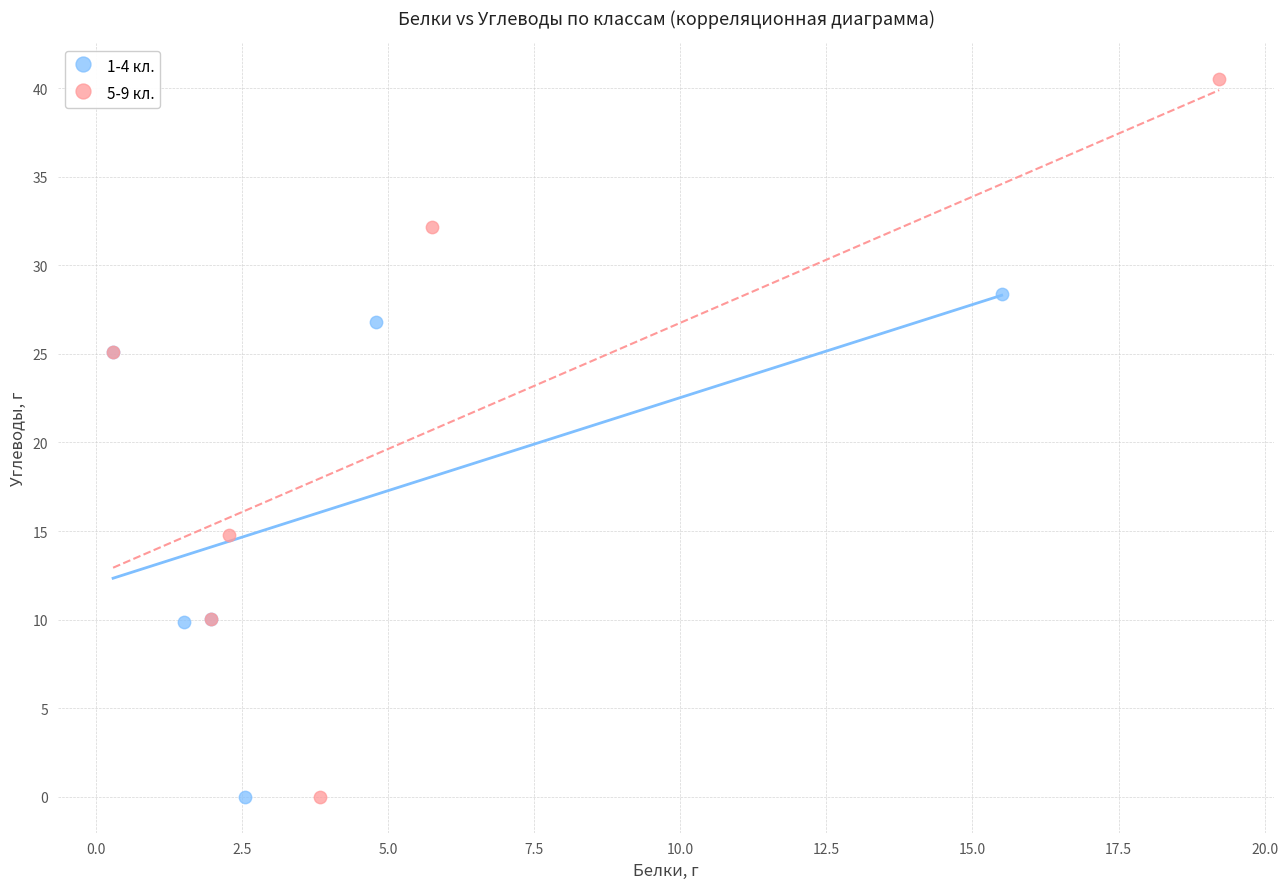

Which series contains the highest Y value?

5-9 кл.